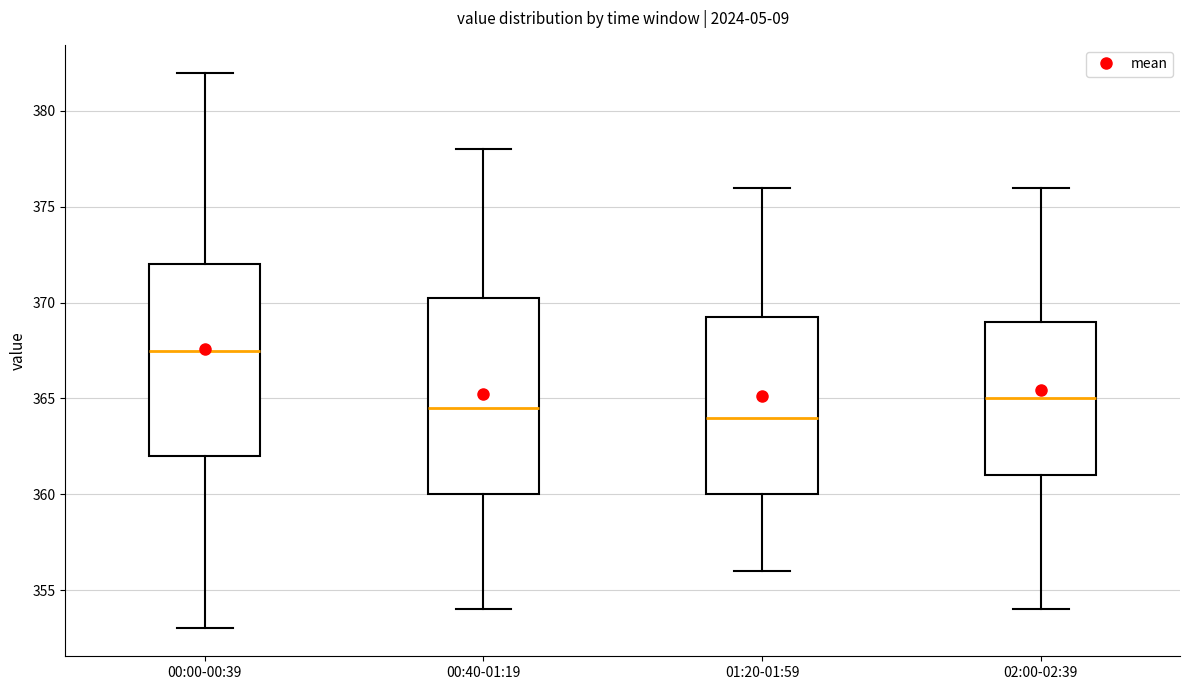

Where does the median line of the box for 00:40-01:19 sit on the y-axis? The values are not printed on the chart, so give them approximately, as read against the axis.

364.5